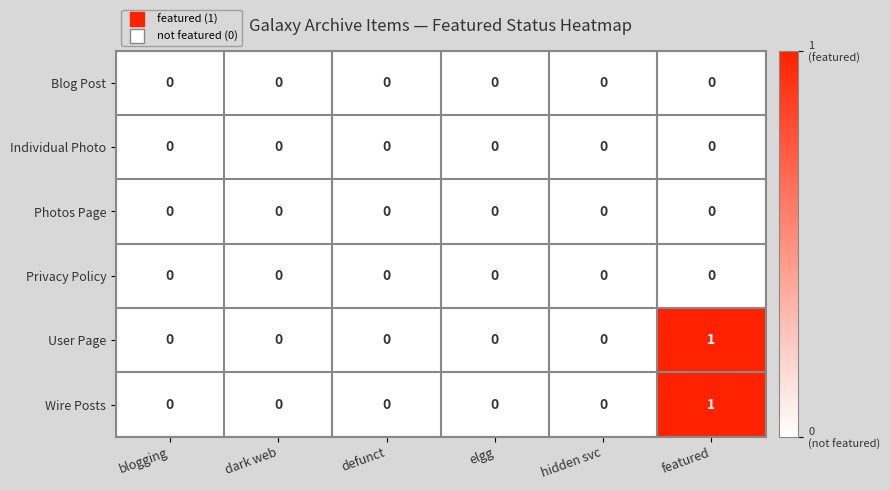

At which category is the sum across all series the highest?

featured